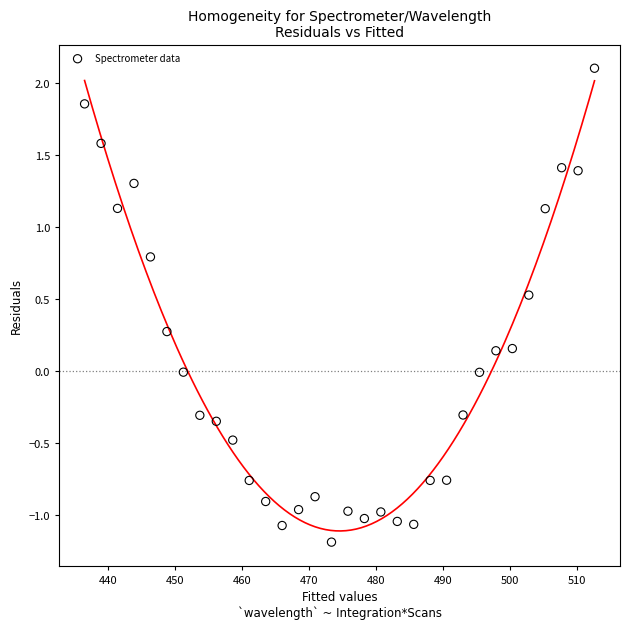

What is the range of X values (max minus min)?

76.1